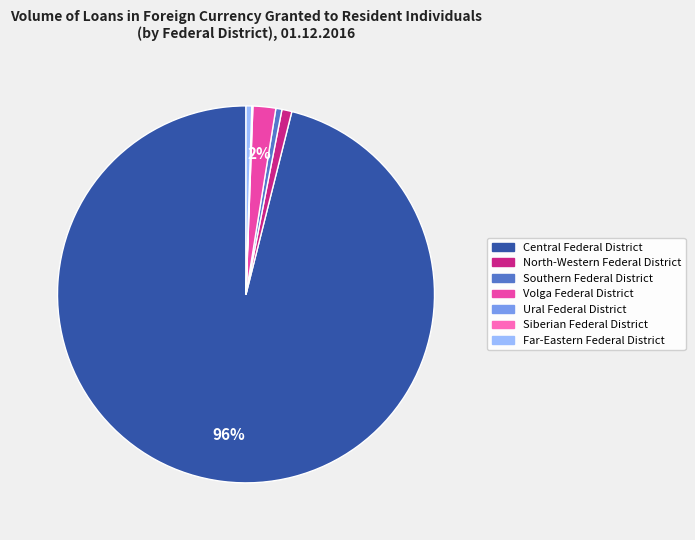

Is the sum of Far-Eastern Federal District and Volga Federal District greater than half?

No